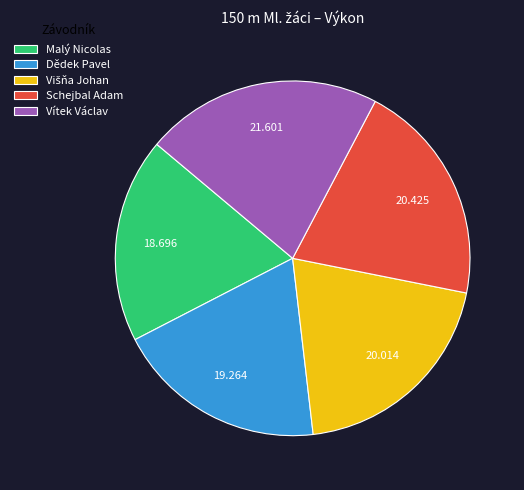

The Schejbal Adam slice represents 20% of the pie. True or false?

True